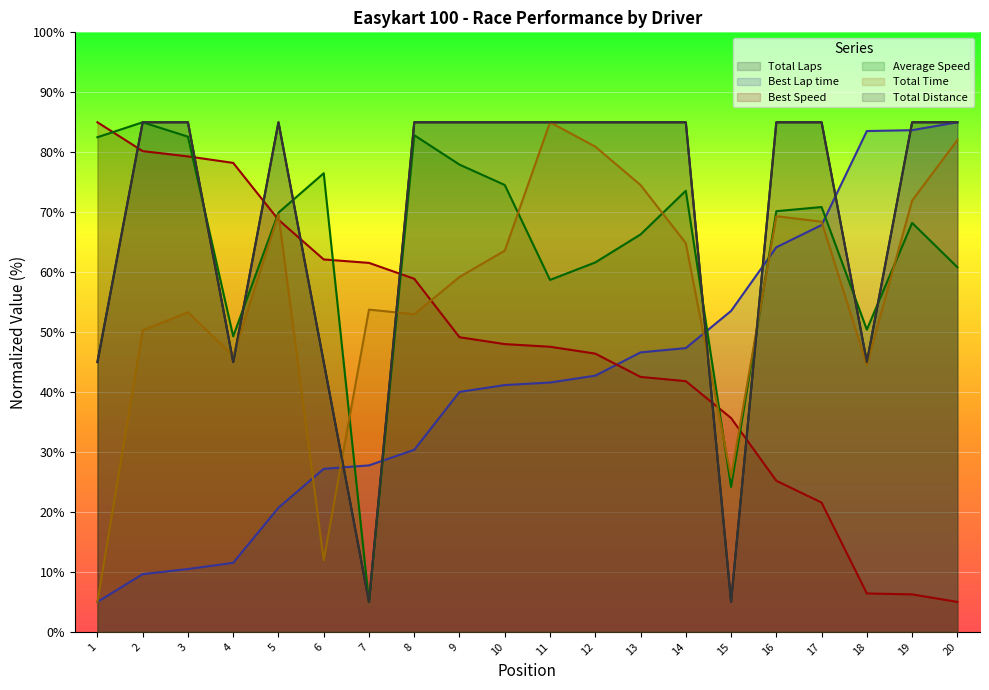

True or false: Best Lap time has more than 0 points higher than both neighbors.

False